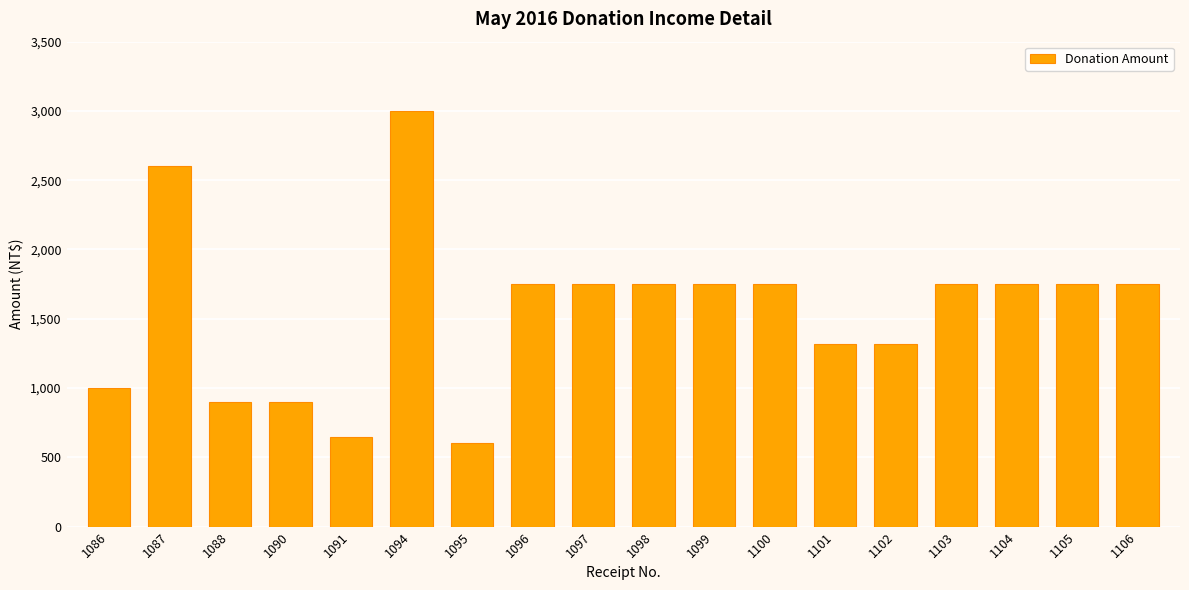

The value at 1103 is 1750. True or false?

True